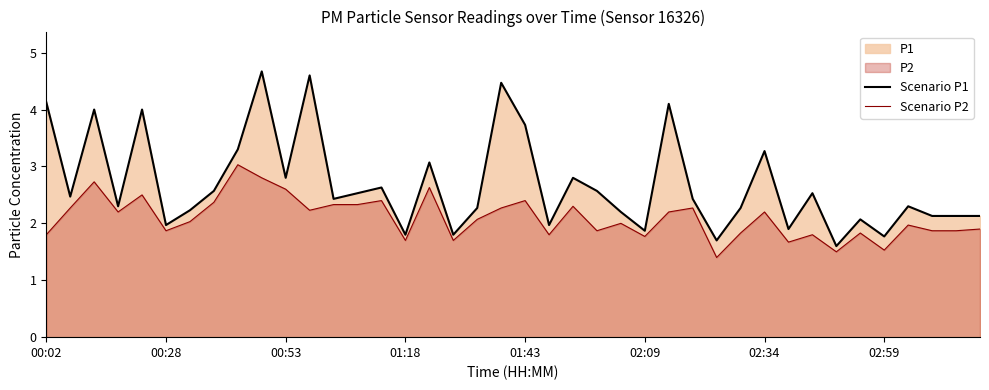

Rank the series by their average value, from lowest to highest.

Scenario P2, Scenario P1